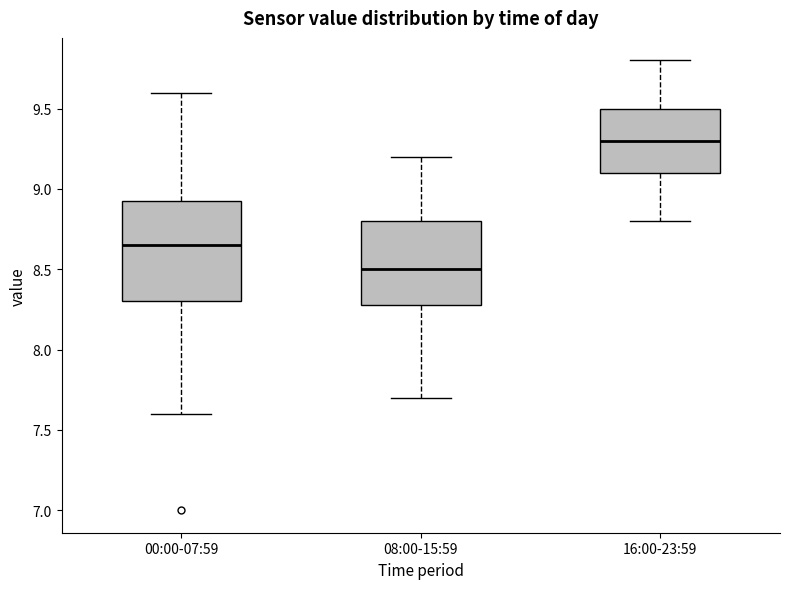

Where is the upper edge of the box for 16:00-23:59 on the y-axis? The values are not printed on the chart, so give them approximately, as read against the axis.

9.50